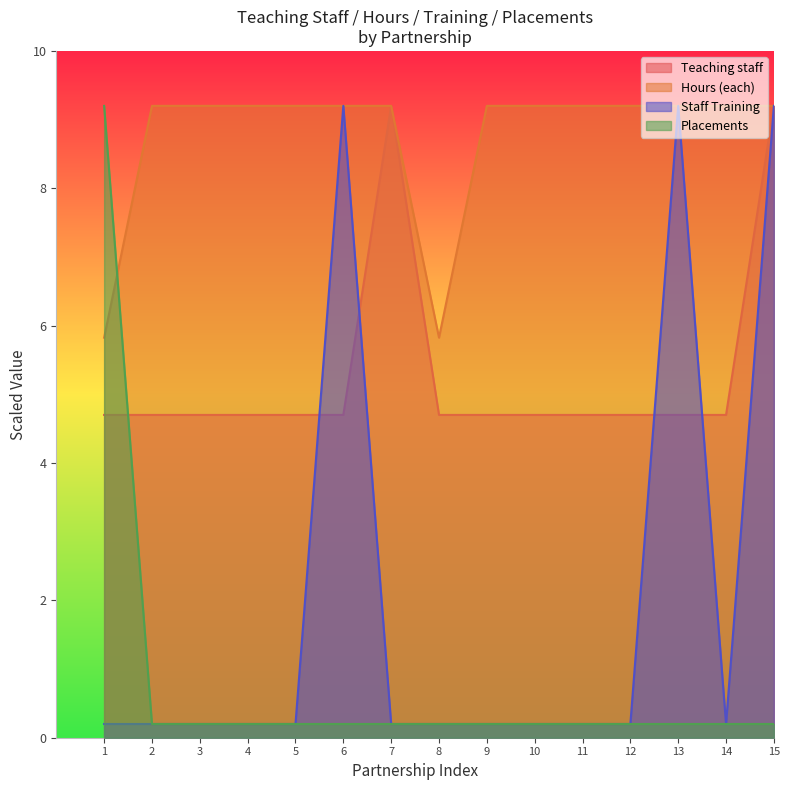

At which category does the chart reach its peak across all series?

7